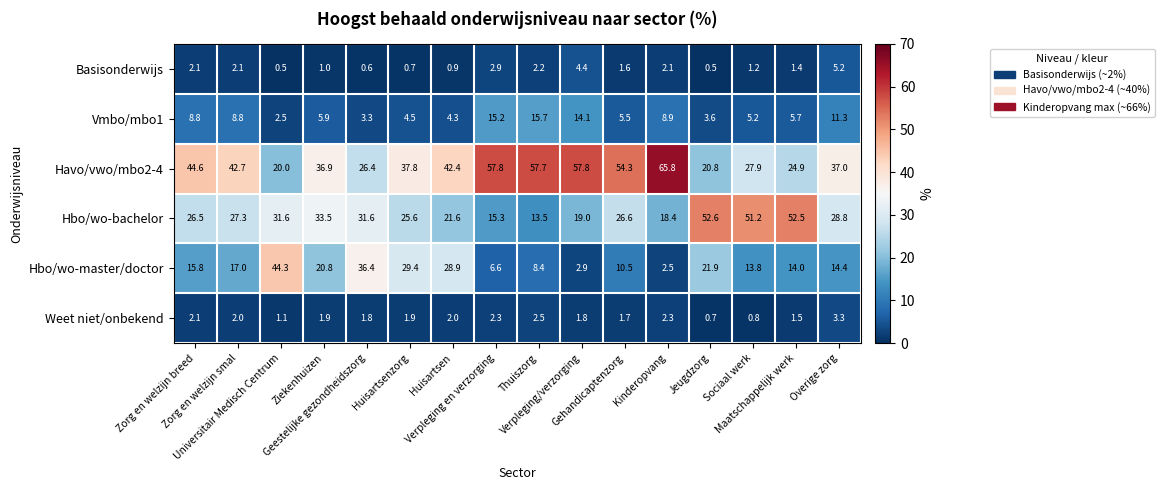

List the series in order of their peak value, highest first.

Havo/vwo/mbo2-4, Hbo/wo-bachelor, Hbo/wo-master/doctor, Vmbo/mbo1, Basisonderwijs, Weet niet/onbekend